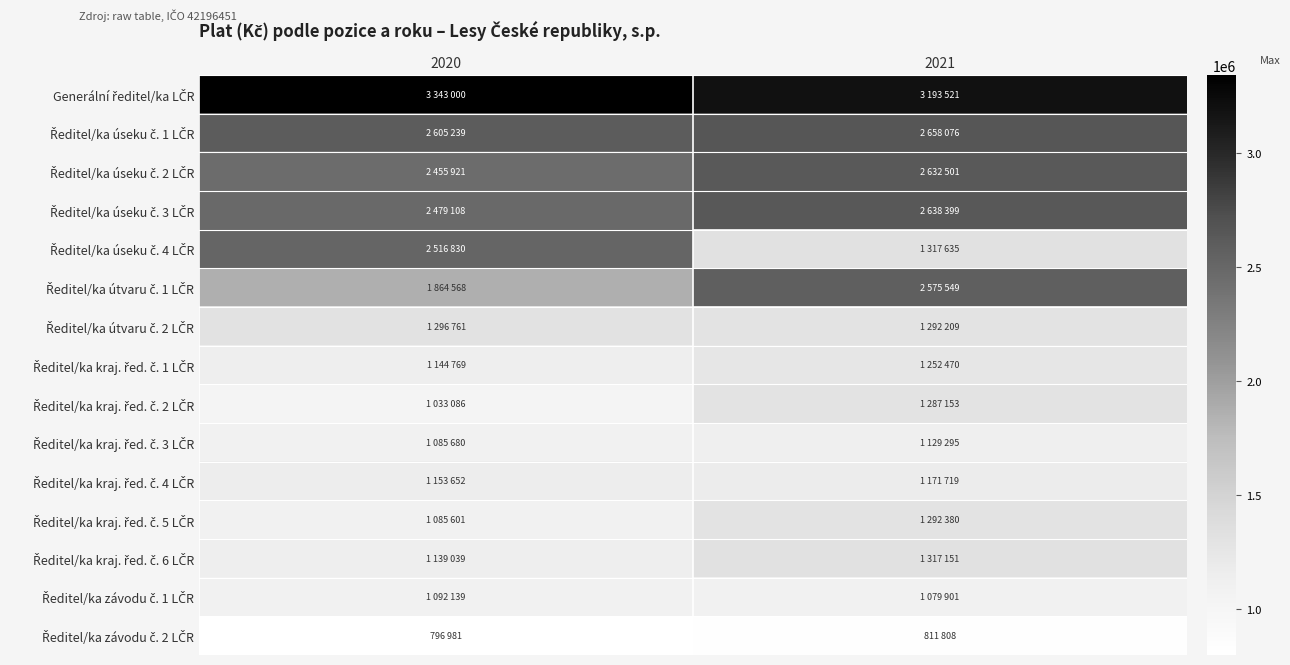

What is the difference between the highest and lowest values at 2021?

2381713